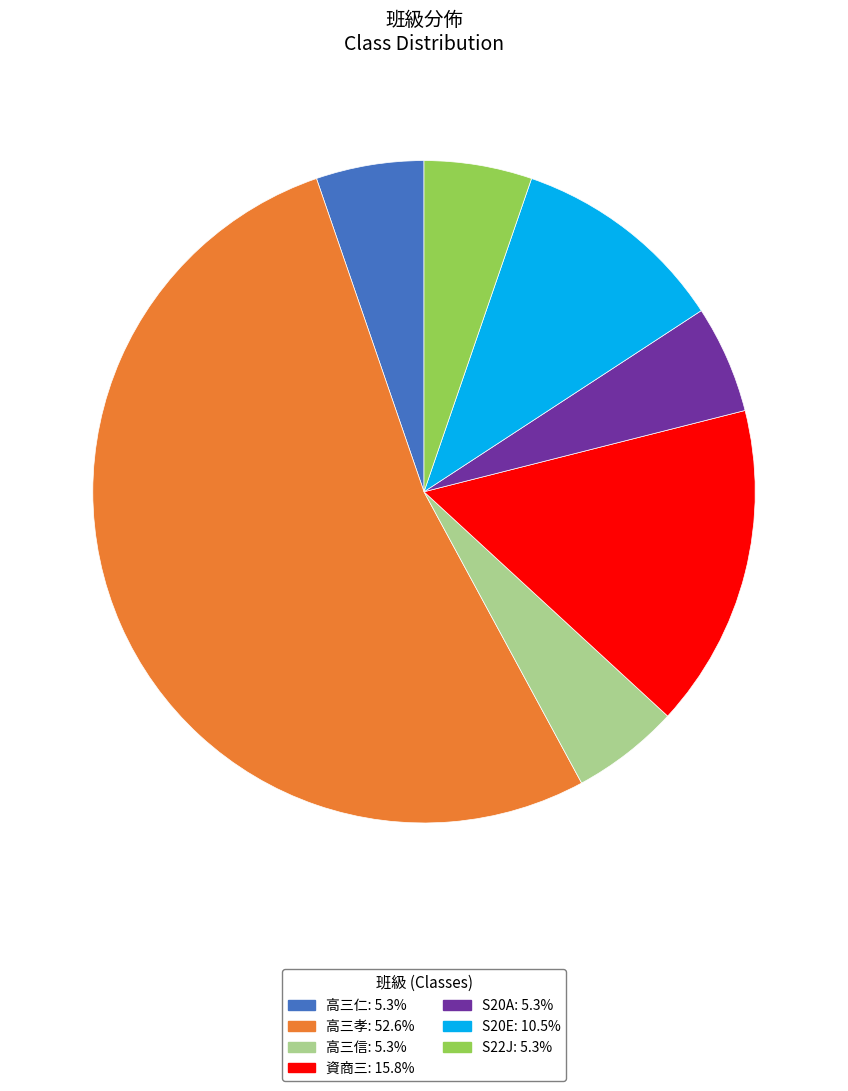

Is there any slice that represents more than half of the pie?

Yes